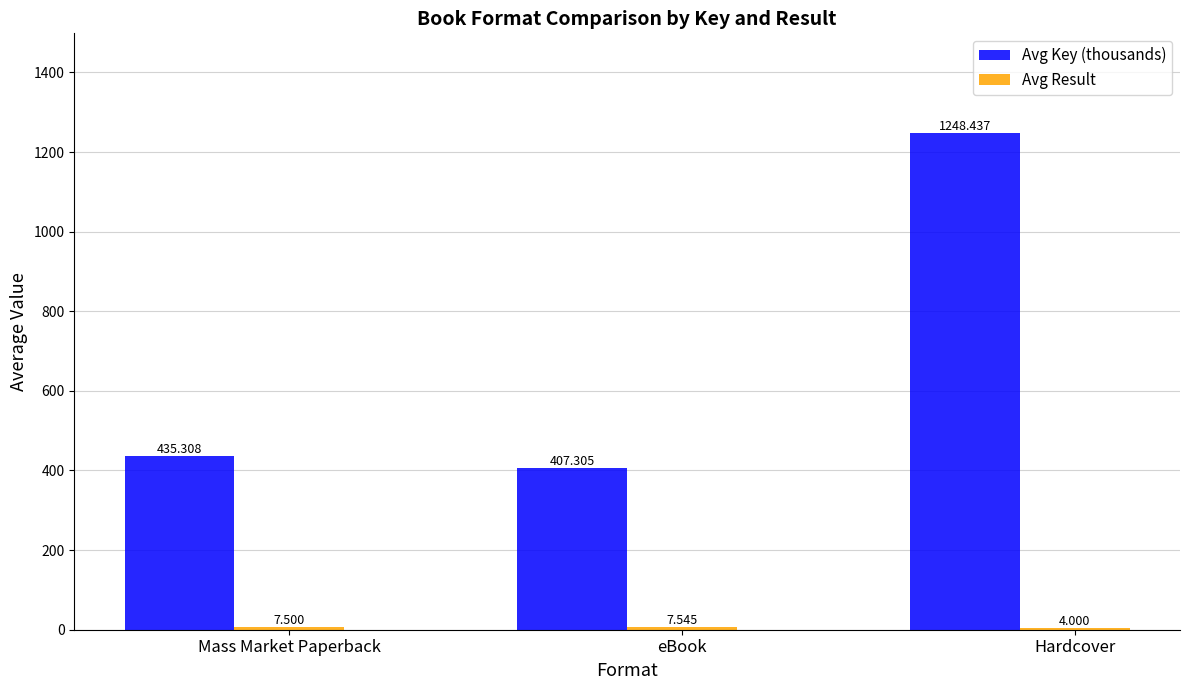

How many values in the Avg Key (thousands) series exceed 435?

2